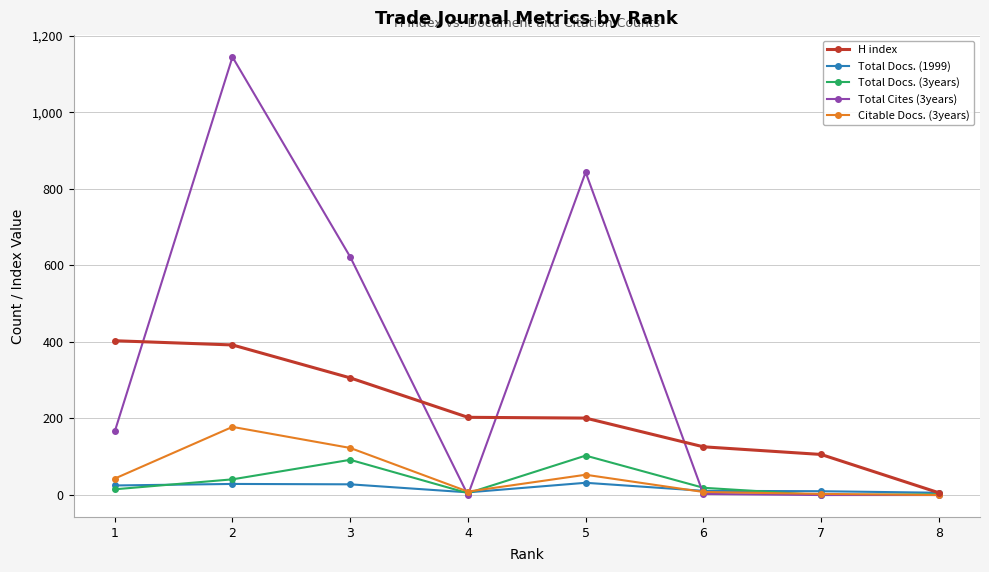

Which series has the widest spread of values?

Total Cites (3years)